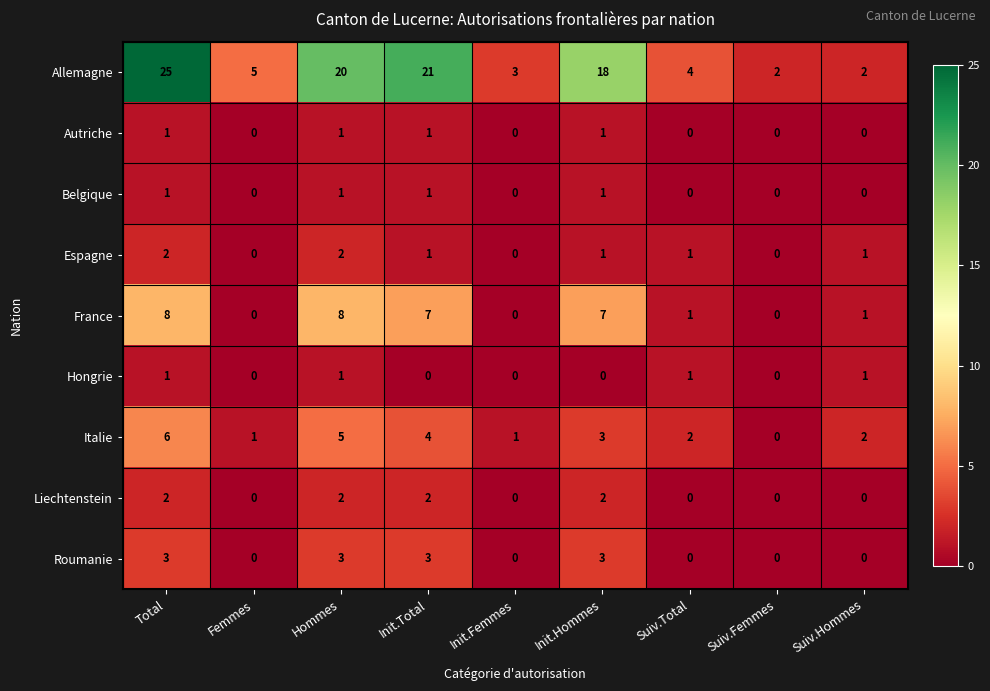

Which series has the largest total across all categories?

Allemagne